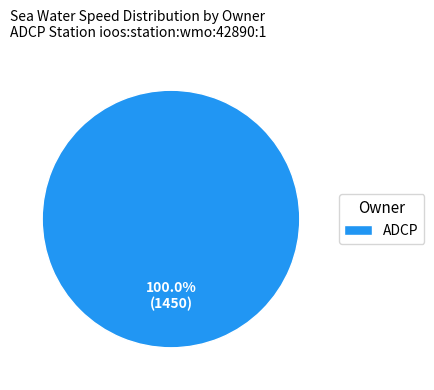

Rank the categories by value from highest to lowest.

ADCP